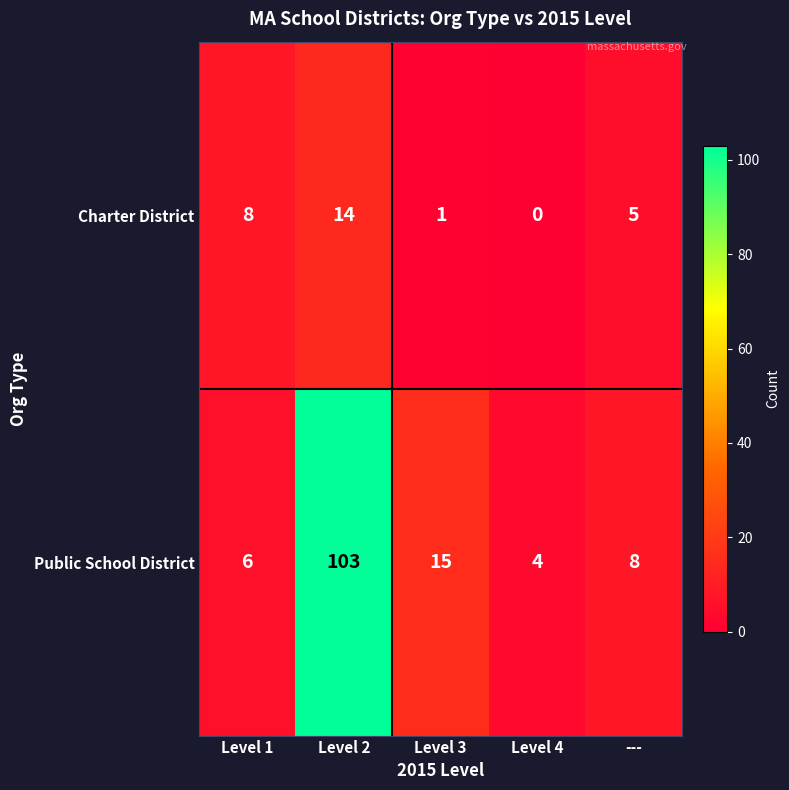

What is the sum of all Charter District values?

28